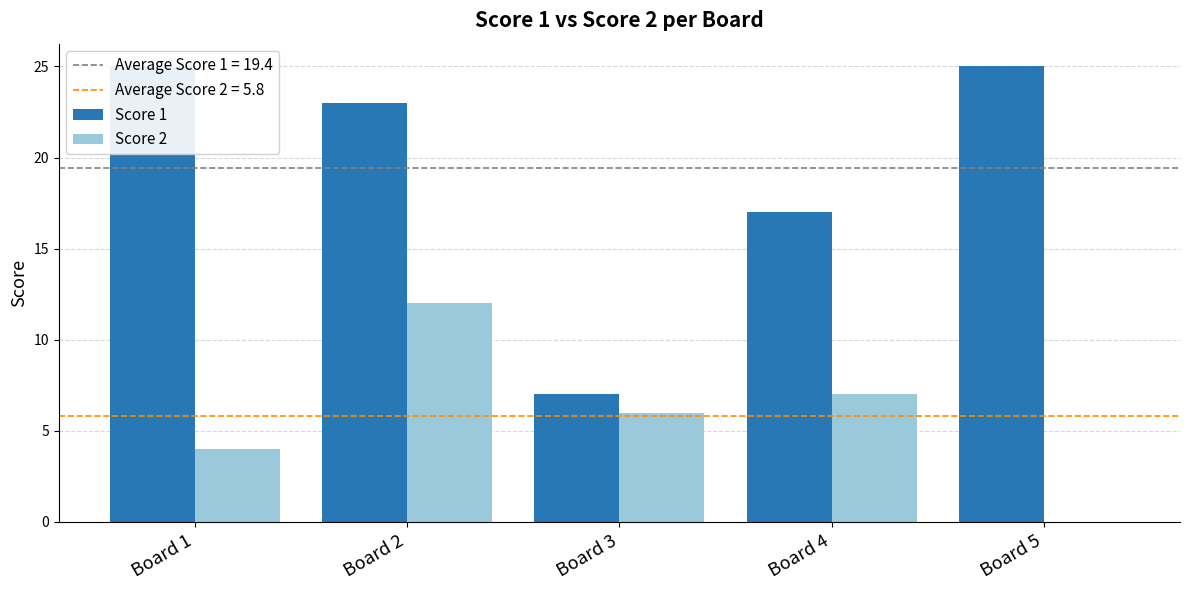

At which label does Score 2 first exceed 6?

Board 2